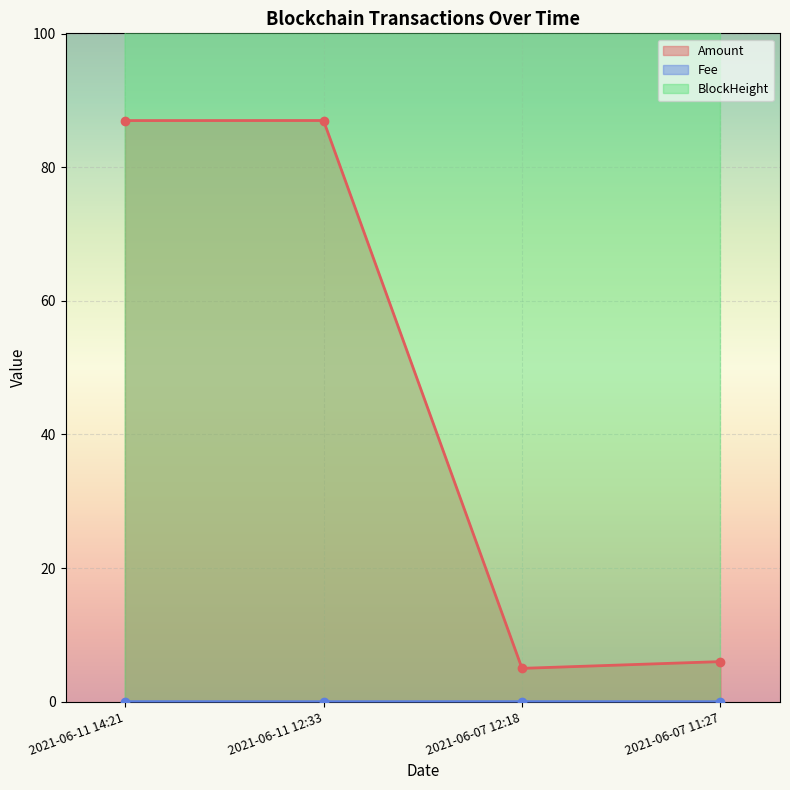

True or false: Fee and BlockHeight intersect in this chart.

False